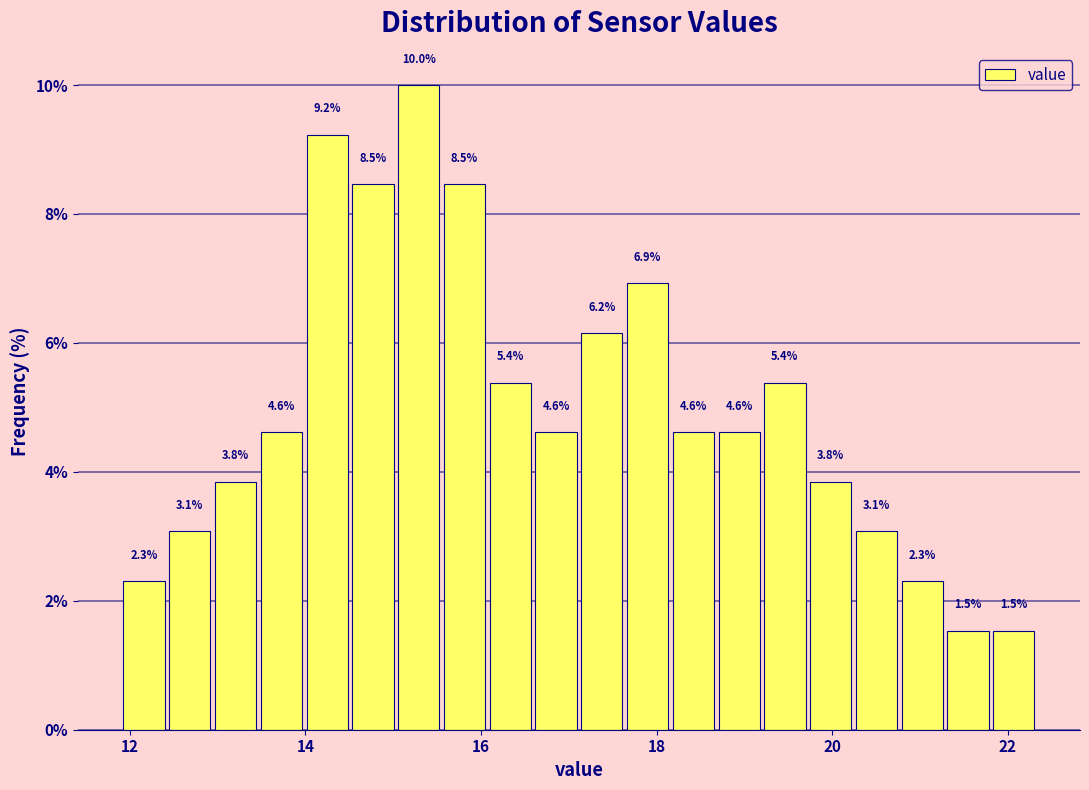

Read against the x-axis, roughly where is the centre of the tallest bar?

15.2